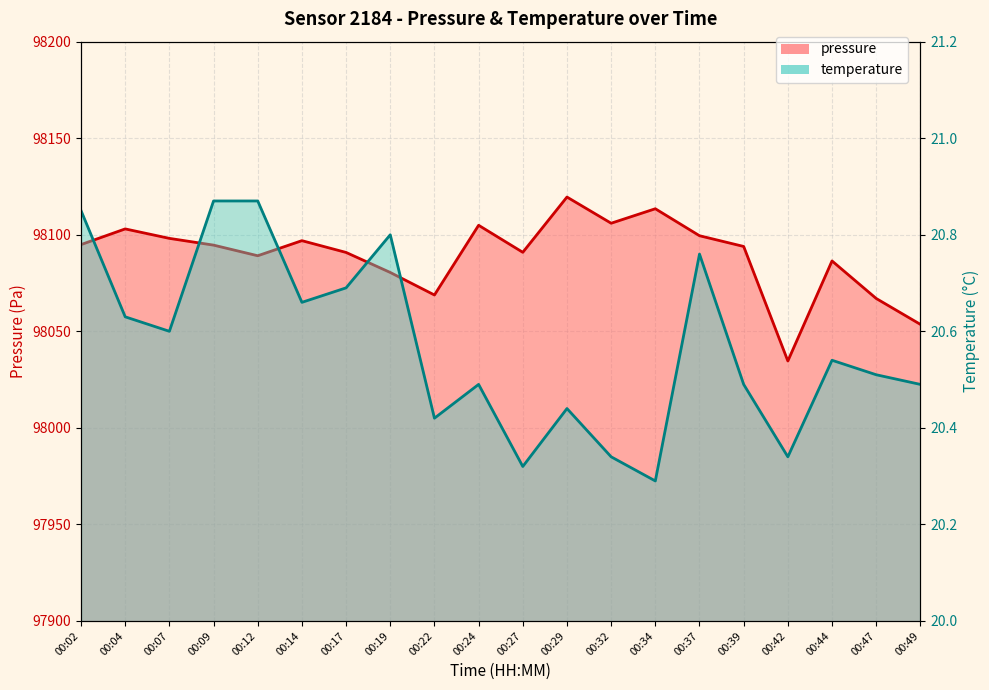

What is the sum of all pressure values?

1961786.8